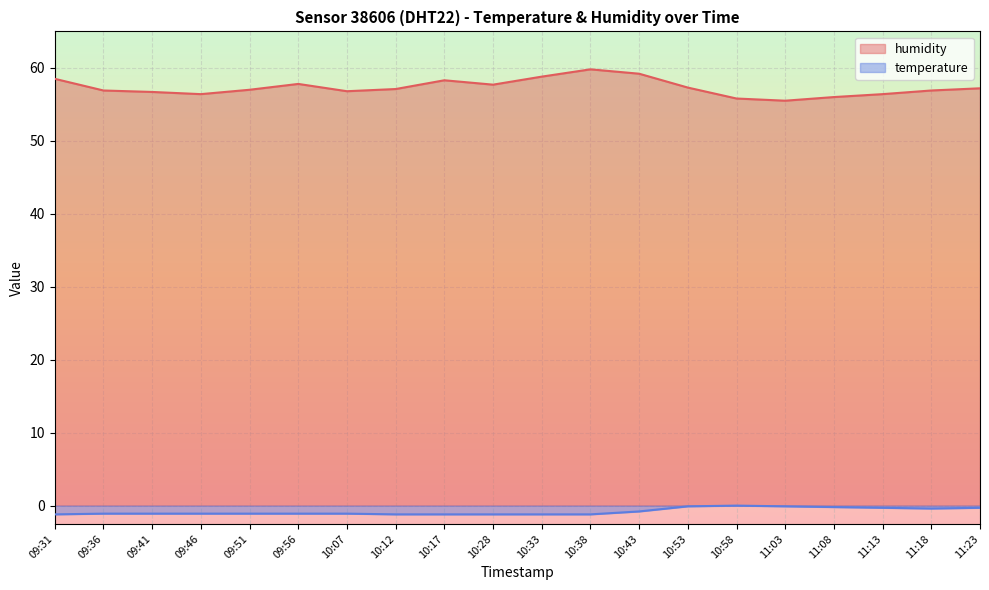

True or false: temperature and humidity cross at least once.

False